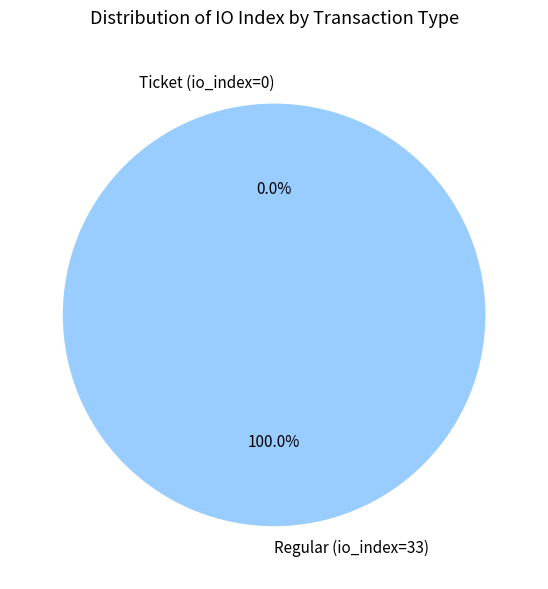

The Ticket (io_index=0) slice represents 0% of the pie. True or false?

True